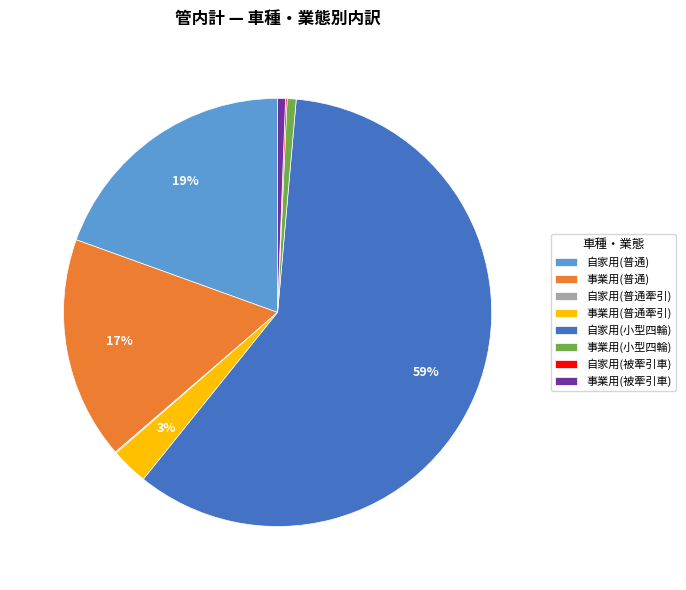

What percentage is the 事業用(普通) slice, to the nearest percent?

17%